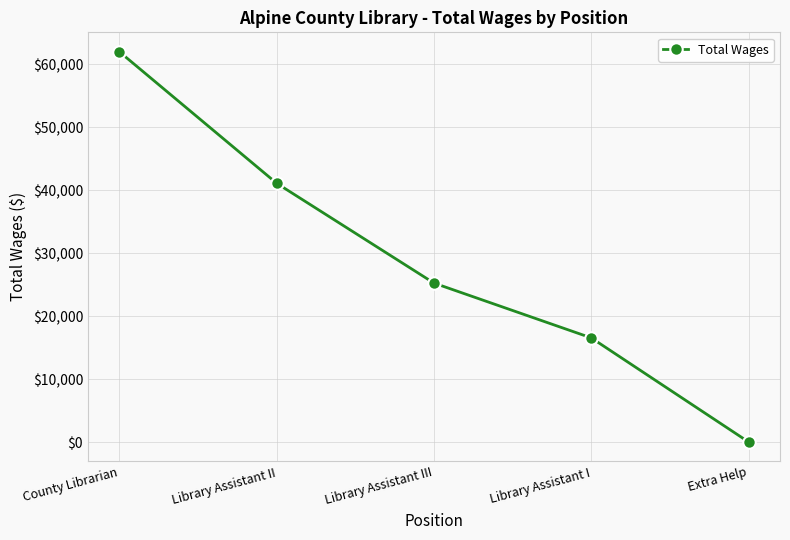

Rank the categories by value from highest to lowest.

County Librarian, Library Assistant II, Library Assistant III, Library Assistant I, Extra Help